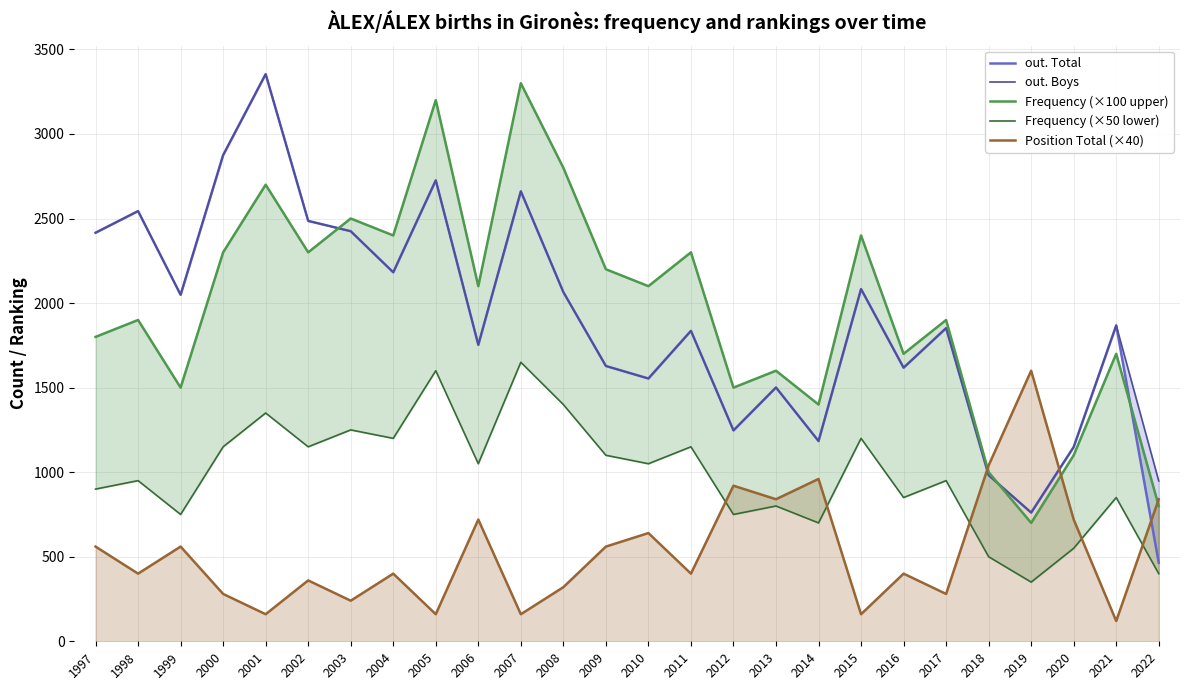

How many lines are shown in the chart?

5